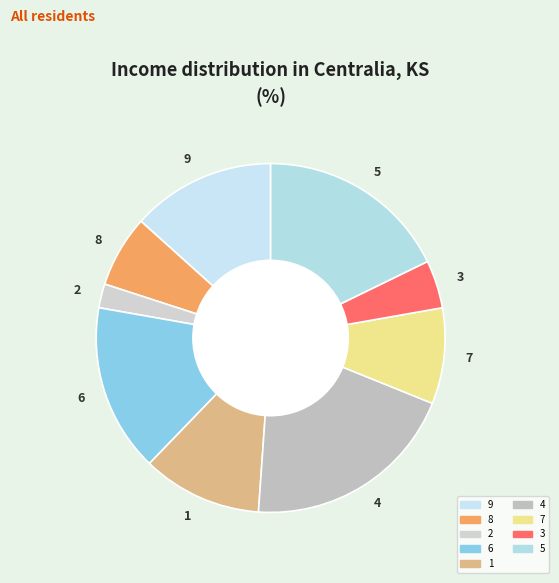

Combined, do 1 and 7 account for over 50%?

No